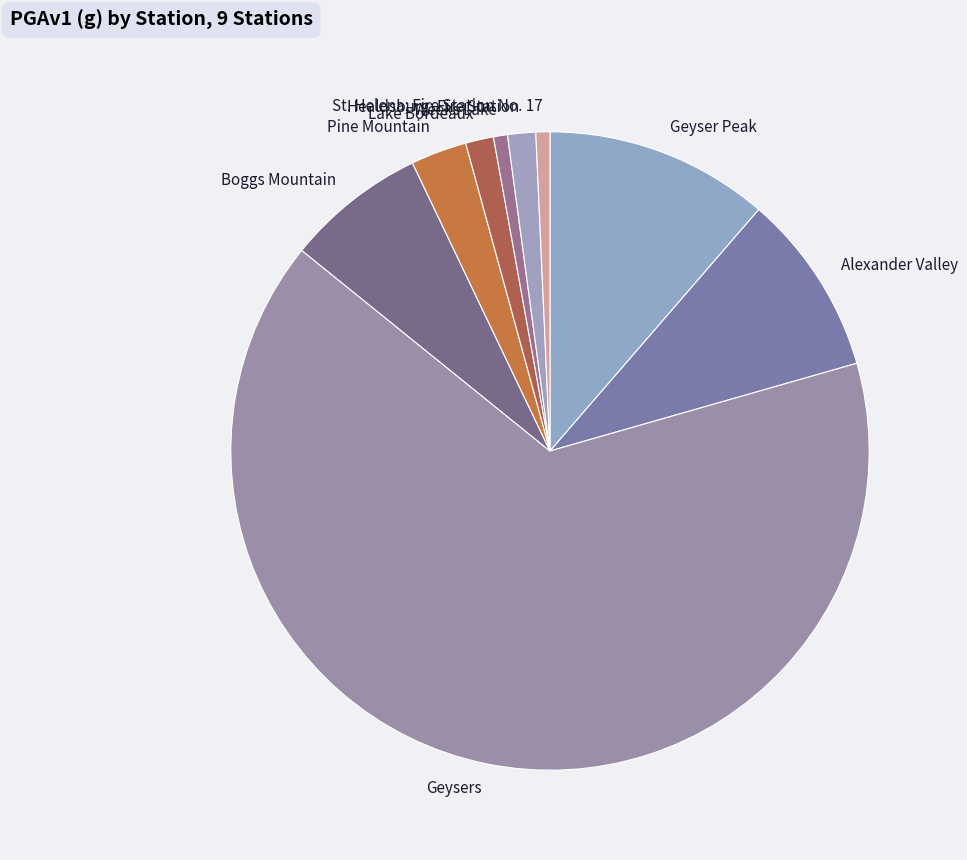

Count the number of slices in the pie.

9